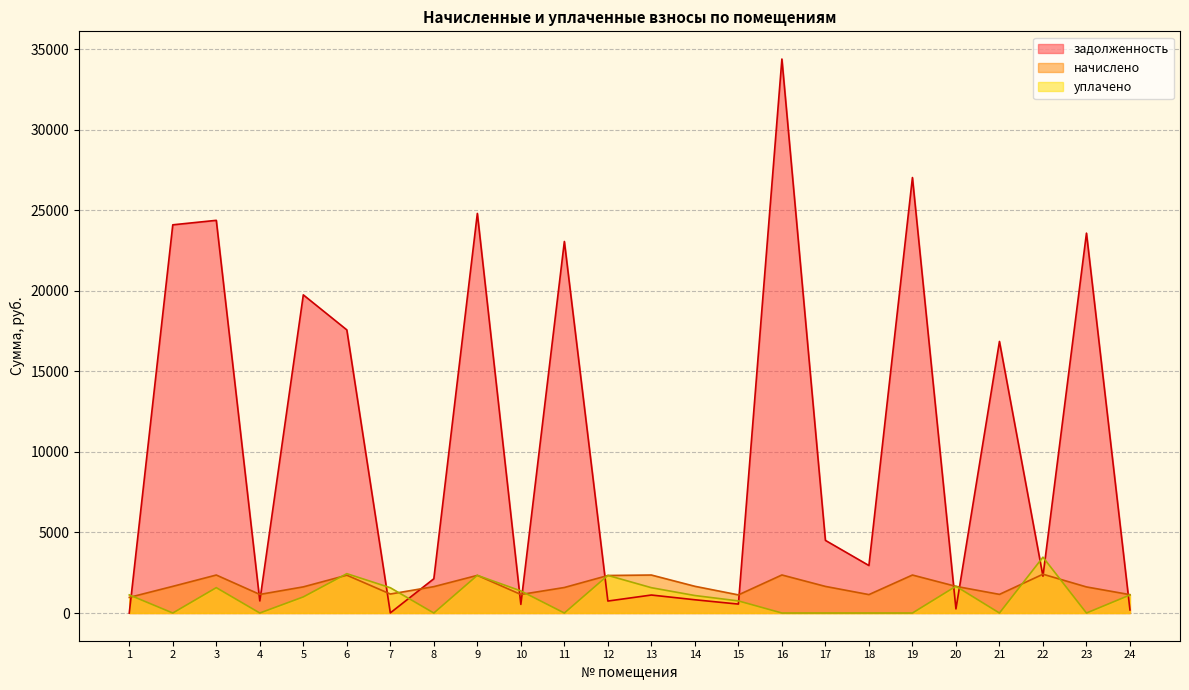

Which series has the largest total across all categories?

задолженность